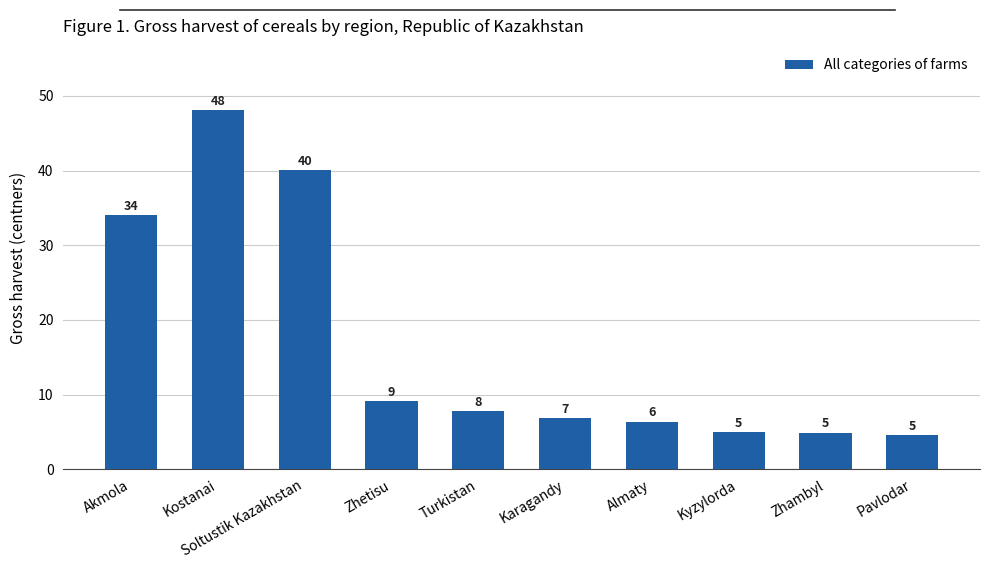

How many bars are there in total?

10